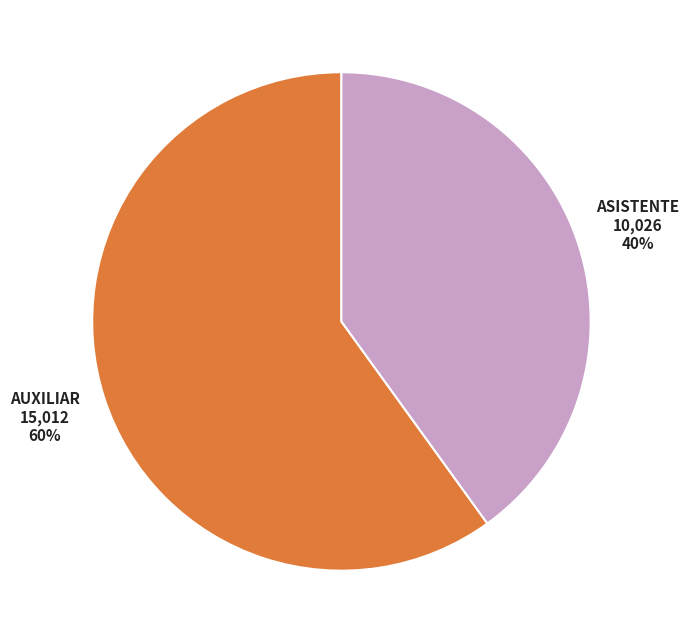

Does any single category account for the majority?

Yes